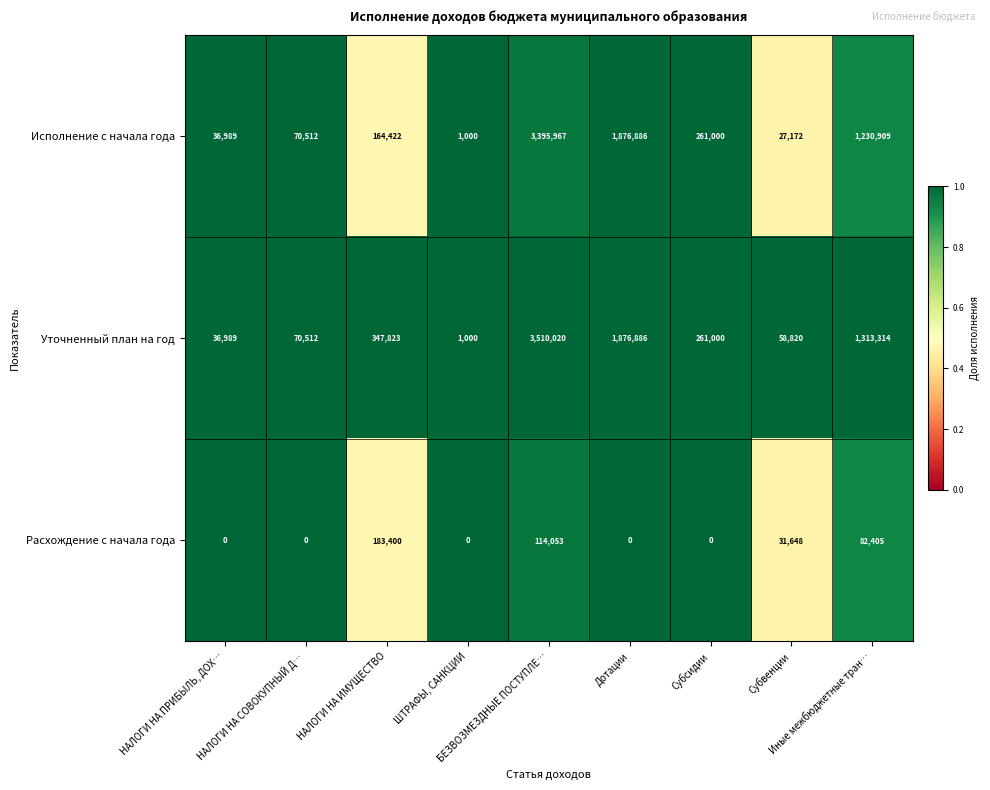

List the series in order of their peak value, lowest first.

Расхождение с начала года, Исполнение с начала года, Уточненный план на год